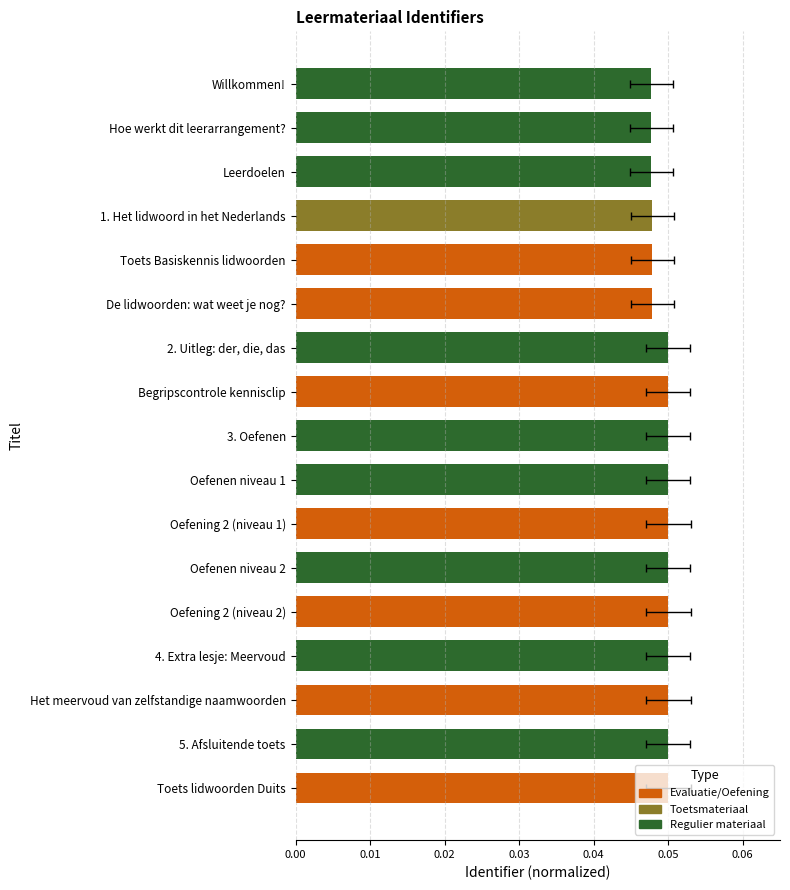

Are the bars horizontal?

Yes